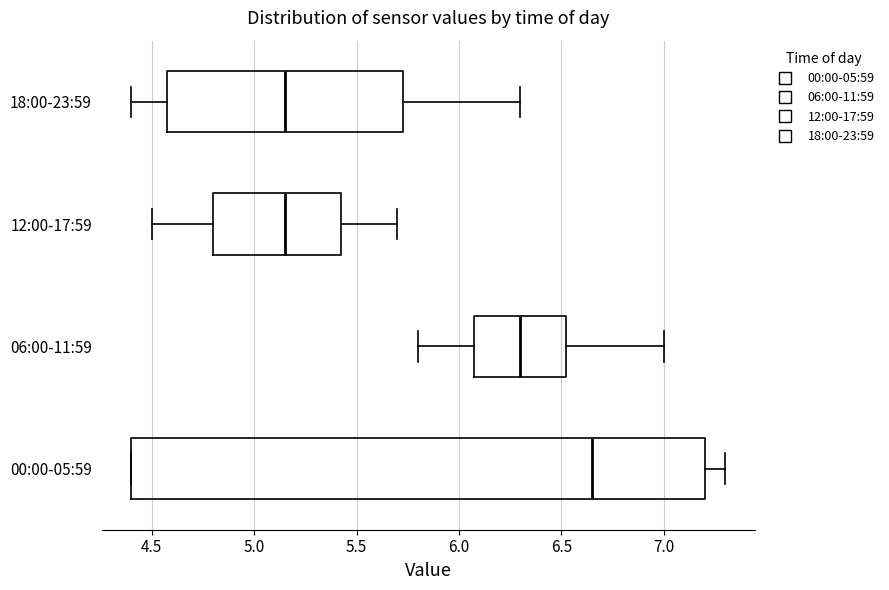

Where does the right whisker of the box for 12:00-17:59 end on the x-axis? The values are not printed on the chart, so give them approximately, as read against the axis.

5.70